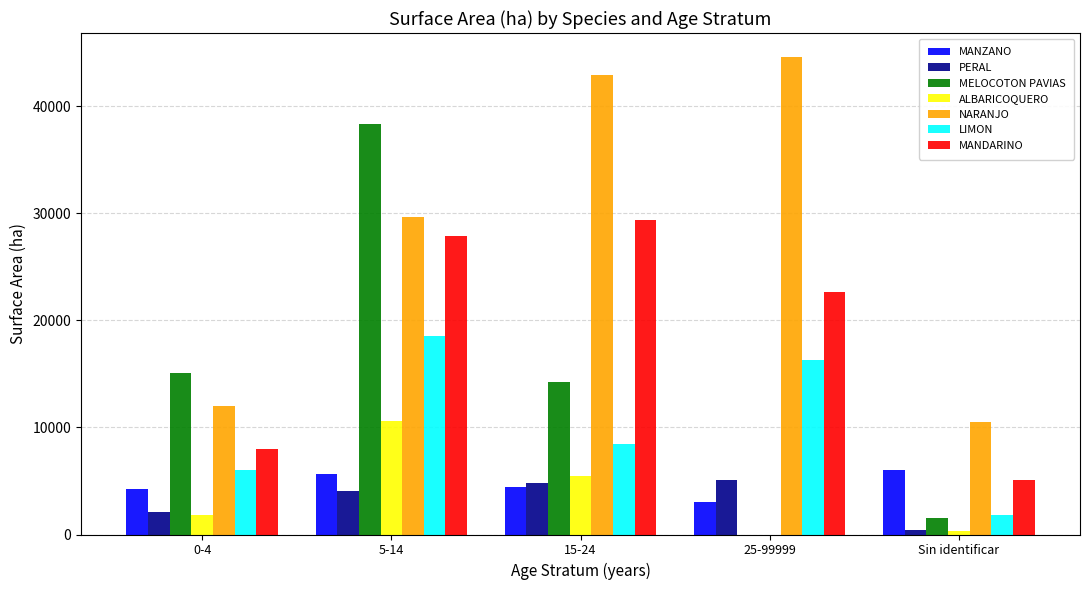

What is the greatest value displayed?

44624.5